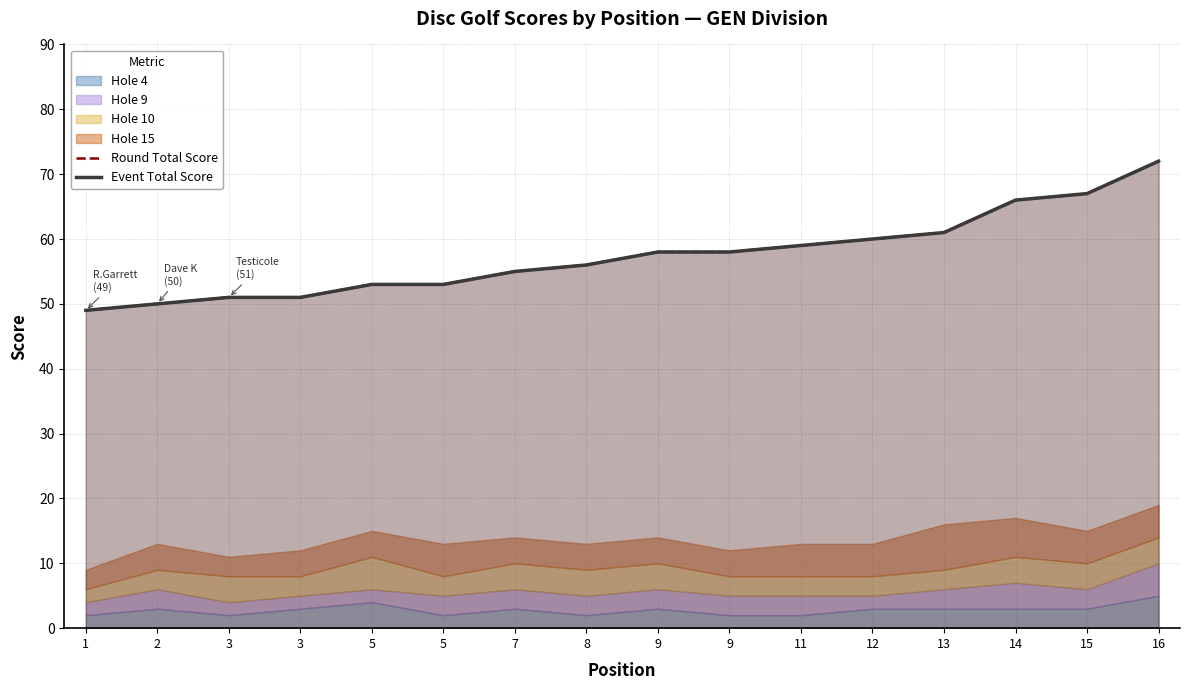

True or false: Event Total Score and Round Total Score cross at least once.

False